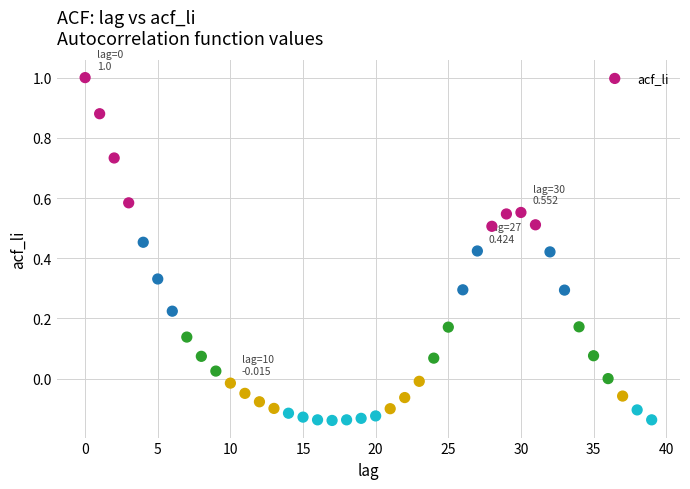

What is the range of Y values (max minus min)?

1.1